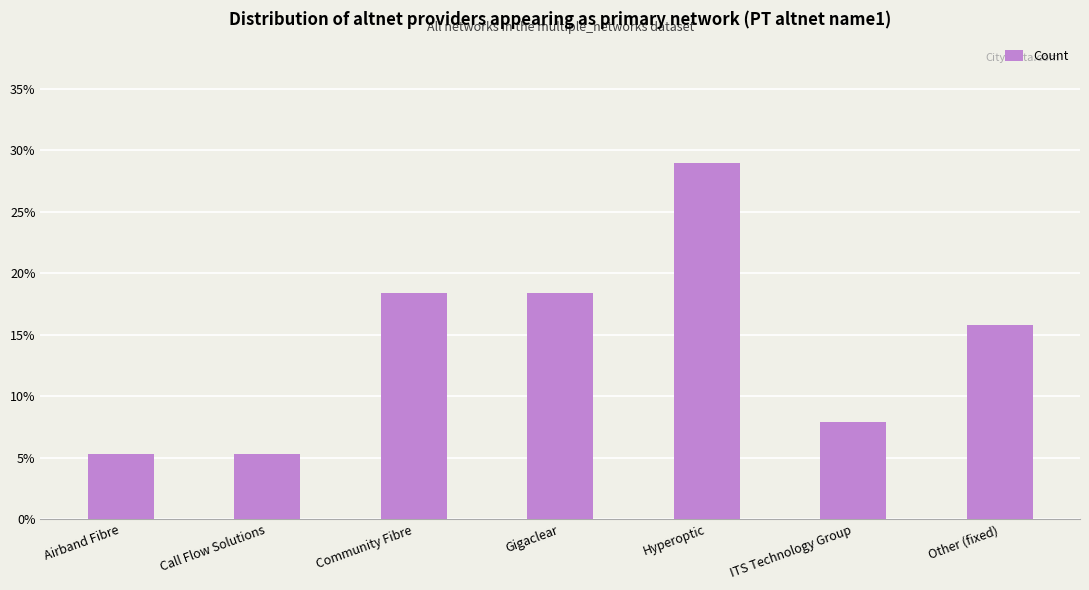

At which label does the data first exceed 15?

Community Fibre